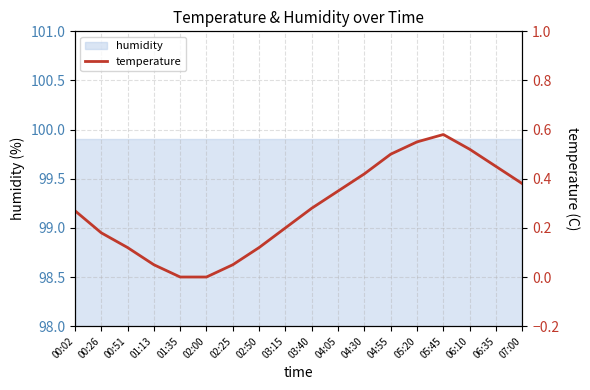

What is the change in value from 03:15 to 04:30?

+0.2